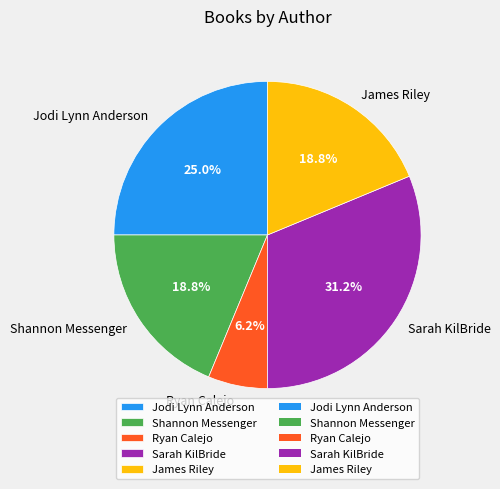

What portion of the pie excludes Sarah KilBride?

68.8%